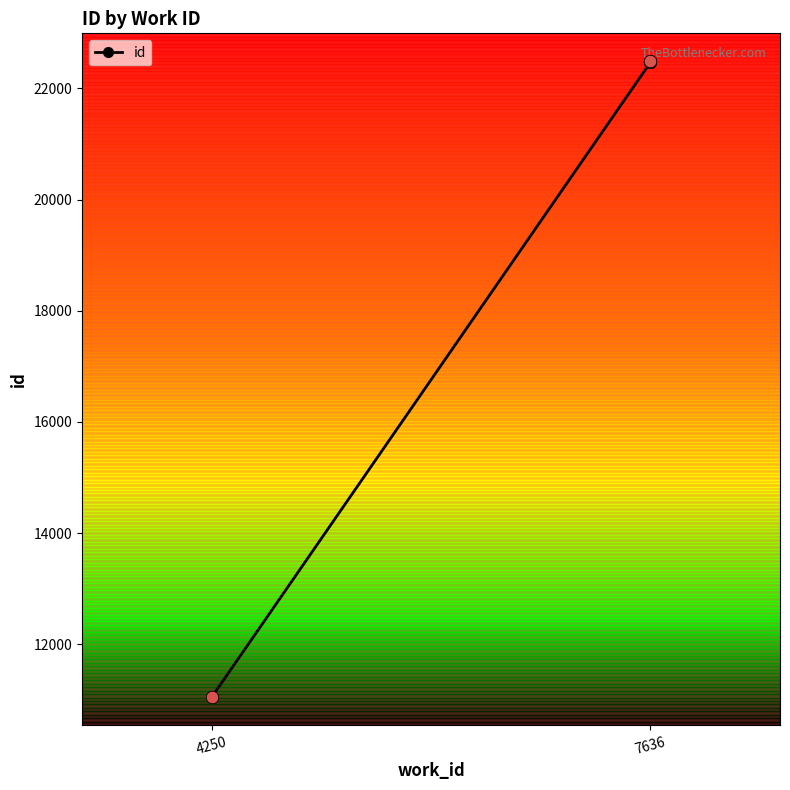

What is the change in value from 4250 to 7636?

+11444